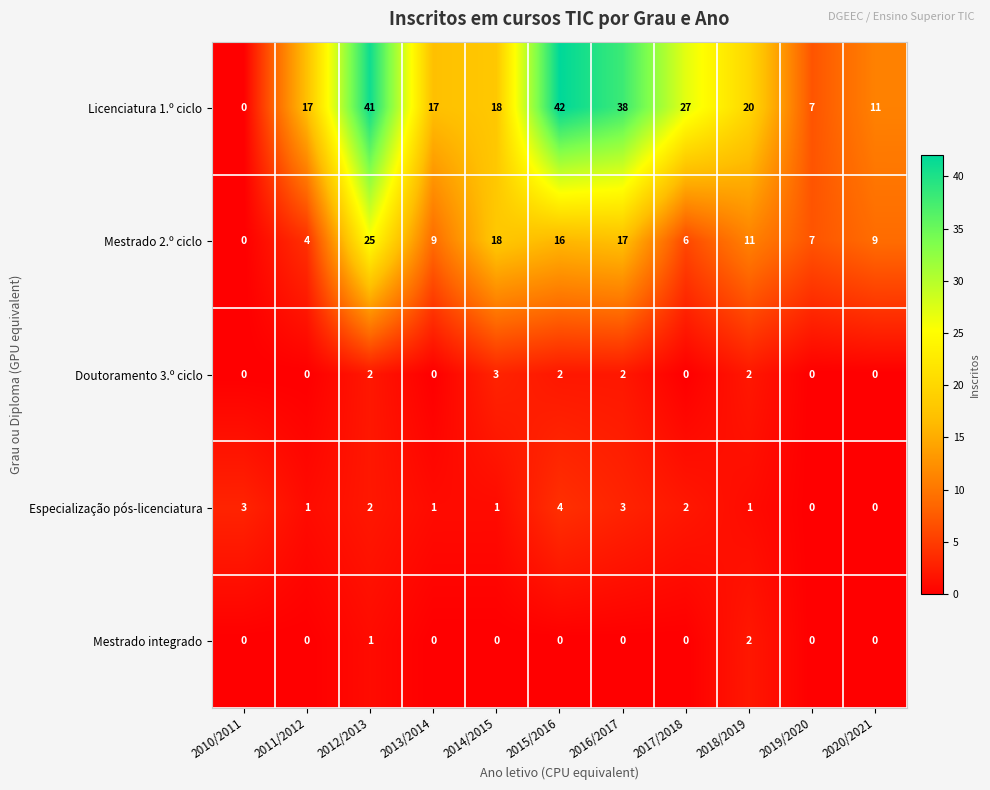

What is the total value across all series at 2015/2016?

64